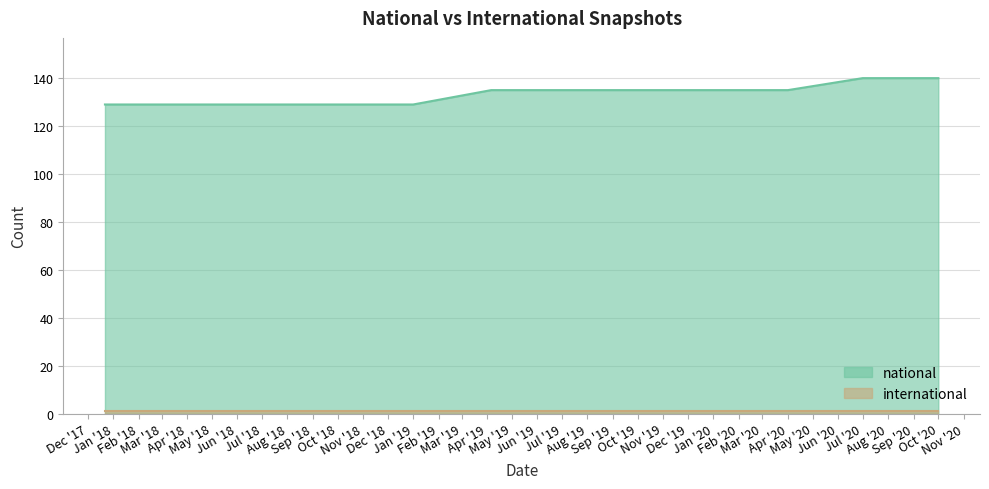

What is the difference between the maximum and minimum values in the national series?

11